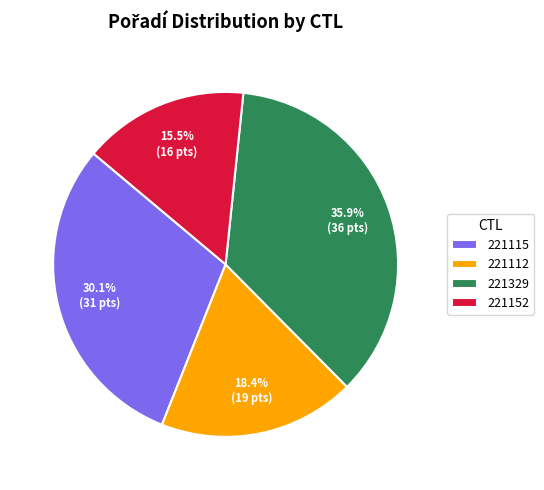

How many slices are in this pie chart?

4